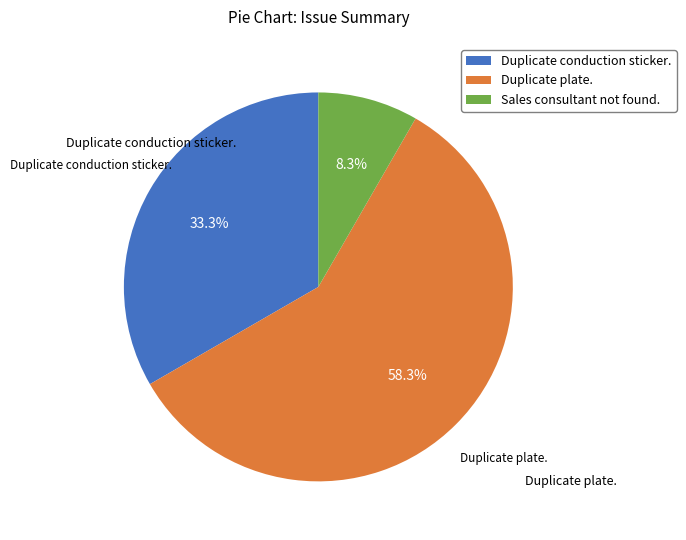

To the nearest percent, what is the difference between the Duplicate conduction sticker. and Sales consultant not found. slice percentages?

25%